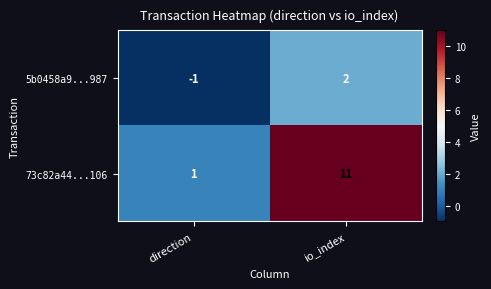

Reading left to right, transcribe all the data shown in this chart.

5b0458a9...987: direction=-1	io_index=2
73c82a44...106: direction=1	io_index=11